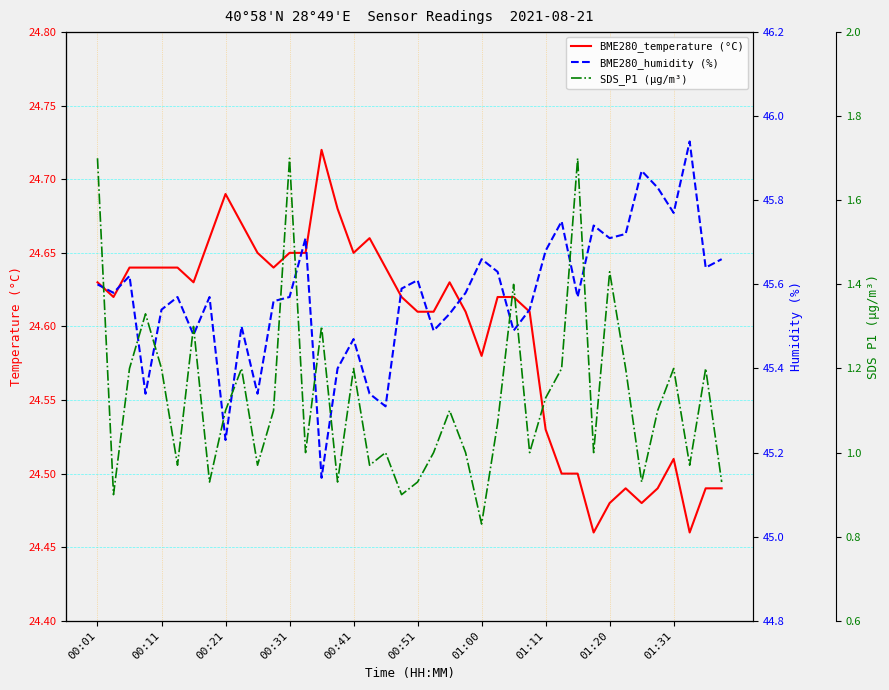

The BME280_temperature (°C) series shows 9.6 at 01:11. True or false?

False